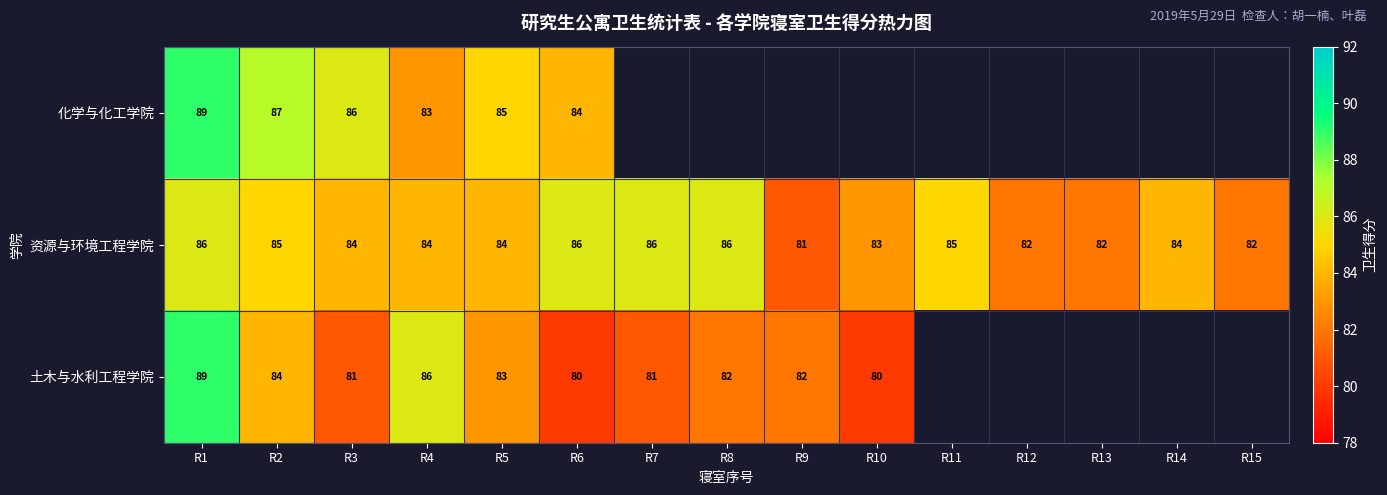

What is the spread (max minus min) of values at R1?

3